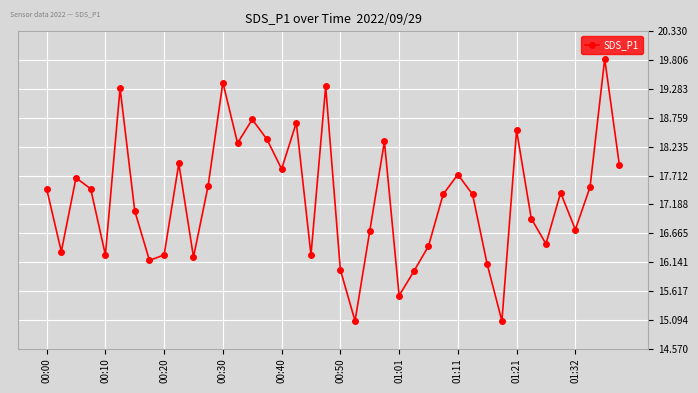

How many points are lower than both their immediate neighbors (excluding endpoints)?

12